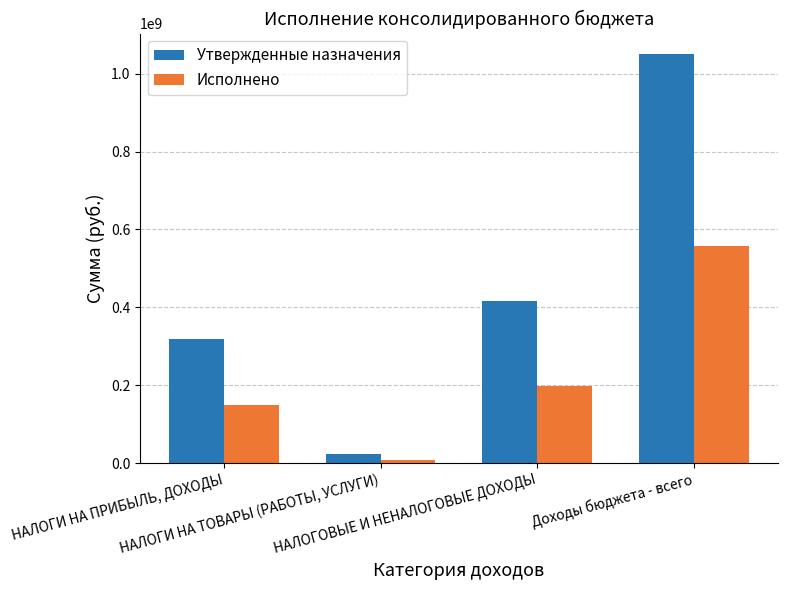

Does the chart contain any negative values?

No